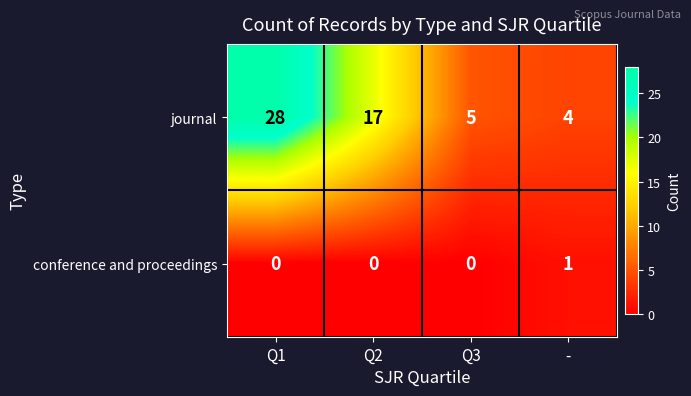

What is the sum of all journal values?

54